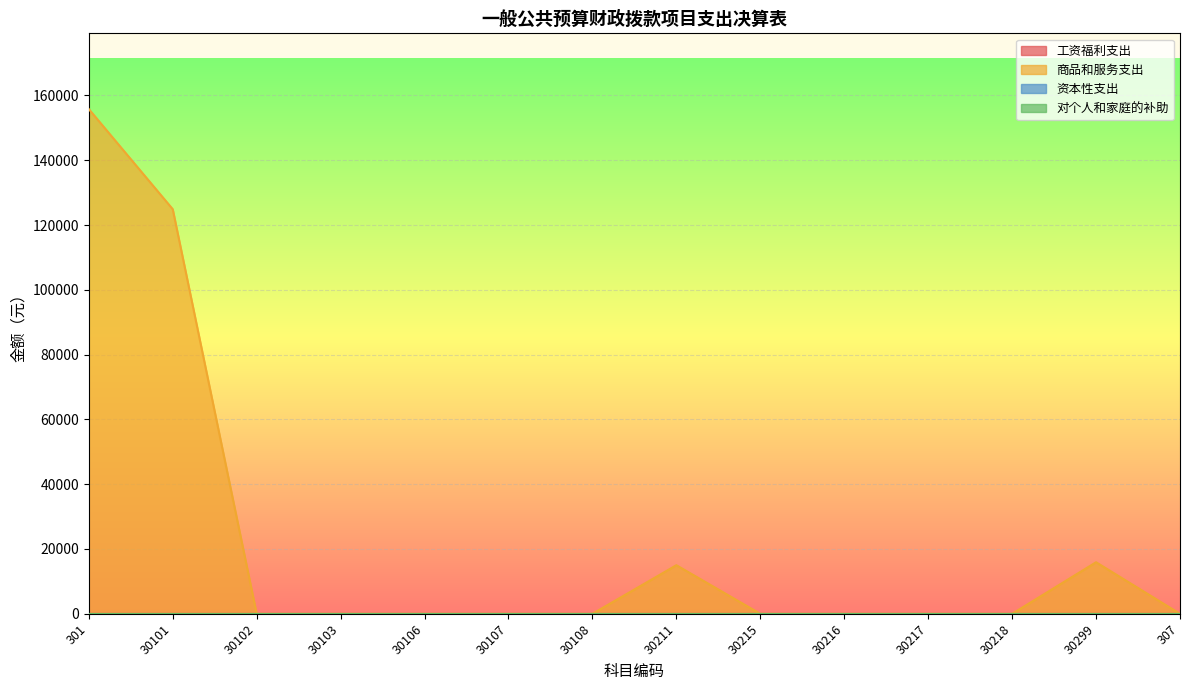

True or false: 商品和服务支出 and 资本性支出 cross at least once.

False